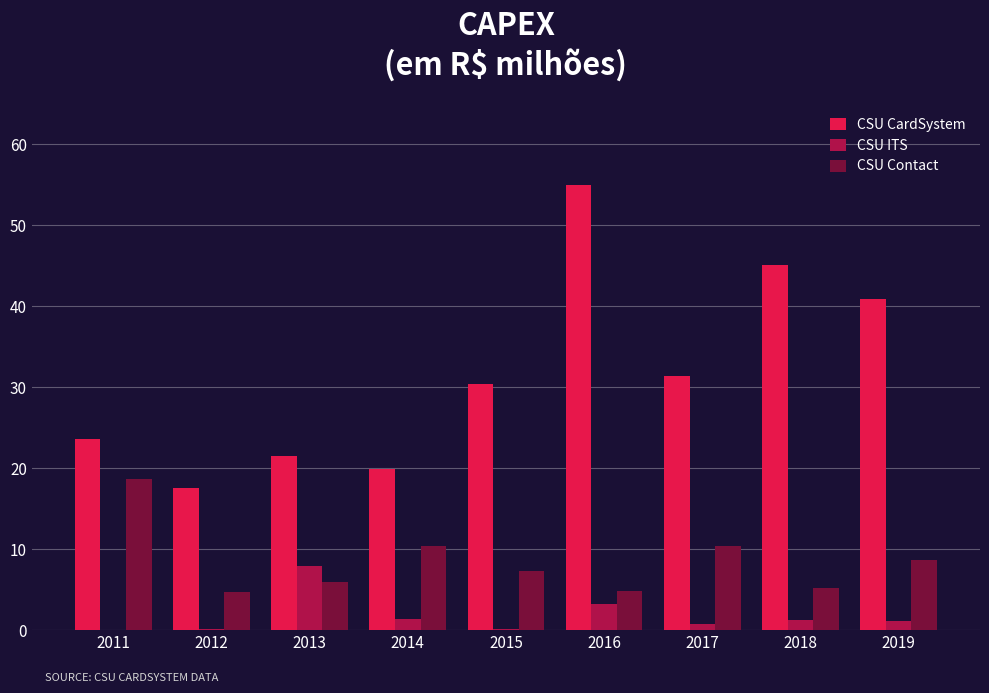

Is the value of CSU ITS at 2015 greater than the value of CSU CardSystem at 2011?

No